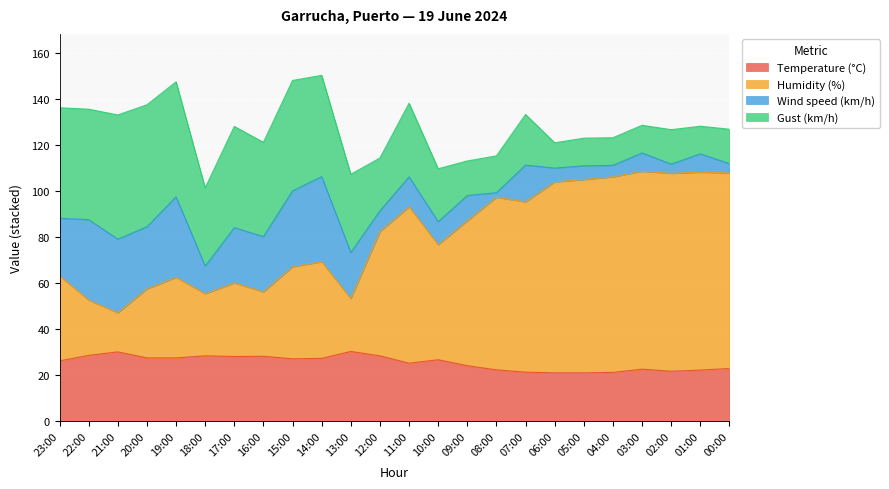

What is the total value across all series at 22:00?

135.6